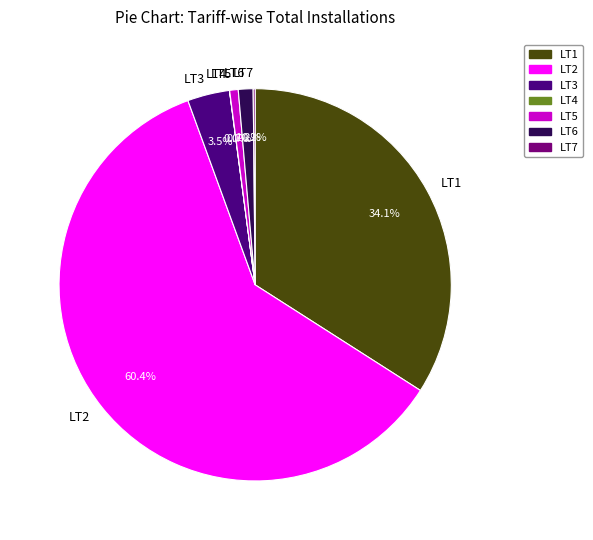

To the nearest percent, what is the average slice percentage?

14%